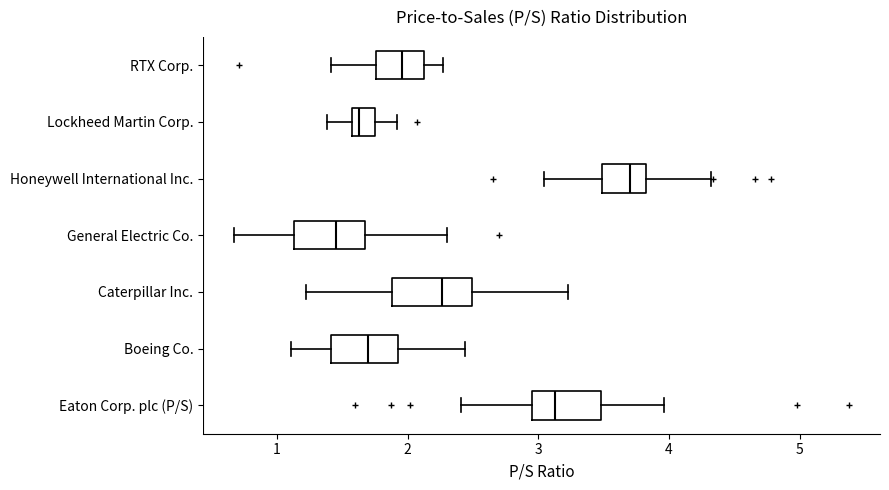

Reading bottom to top, transcribe this box plot: for each box, give where its median line is, the range the box spans, and where its two whiskers end, as read against the x-axis. The values are not printed on the chart, so give them approximately, as read against the axis.

Eaton Corp. plc (P/S): median 3.1, box 3.0 to 3.5, whiskers 2.4 to 4.0
Boeing Co.: median 1.7, box 1.4 to 1.9, whiskers 1.1 to 2.4
Caterpillar Inc.: median 2.3, box 1.9 to 2.5, whiskers 1.2 to 3.2
General Electric Co.: median 1.5, box 1.1 to 1.7, whiskers 0.7 to 2.3
Honeywell International Inc.: median 3.7, box 3.5 to 3.8, whiskers 3.0 to 4.3
Lockheed Martin Corp.: median 1.6 (just right of the box's left edge), box 1.6 to 1.8, whiskers 1.4 to 1.9
RTX Corp.: median 2.0, box 1.8 to 2.1, whiskers 1.4 to 2.3